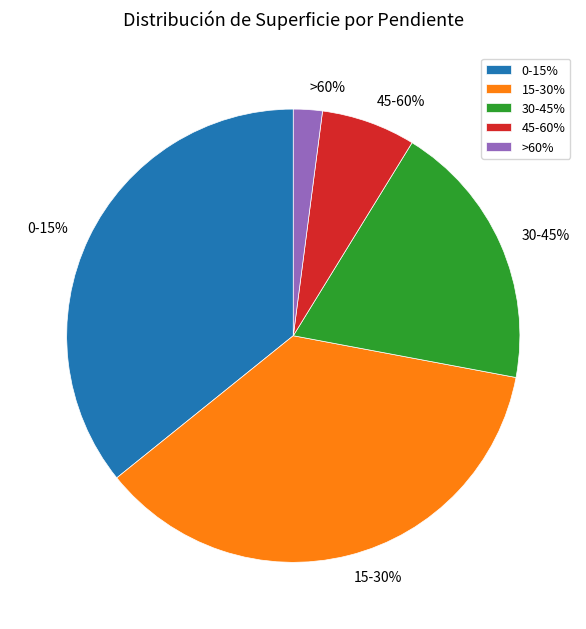

The >60% slice represents 2% of the pie. True or false?

True